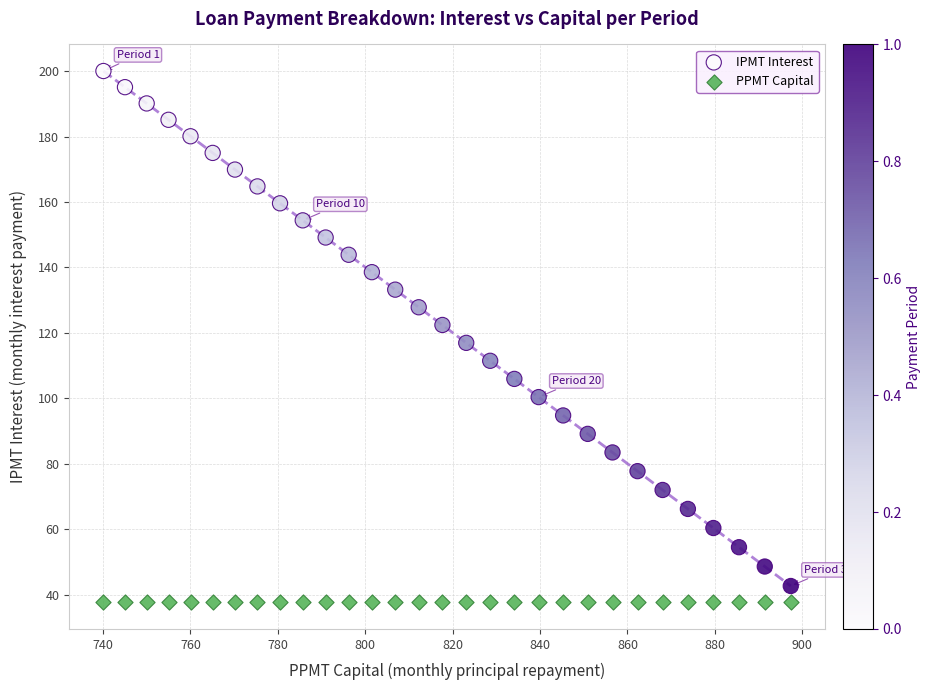

Which series reaches the maximum Y coordinate?

IPMT Interest